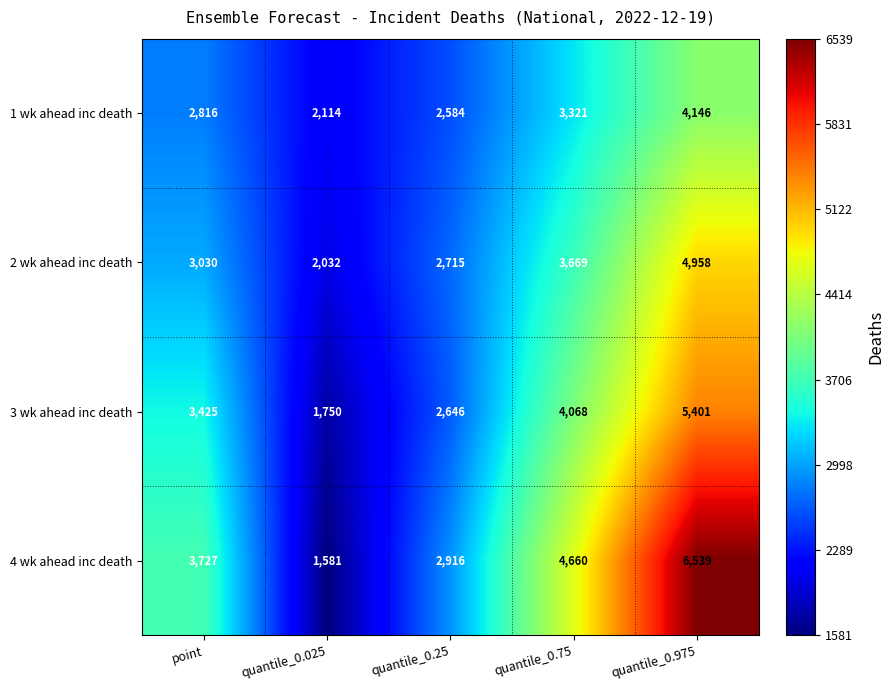

How many 3 wk ahead inc death values are between 2646 and 4068?

3